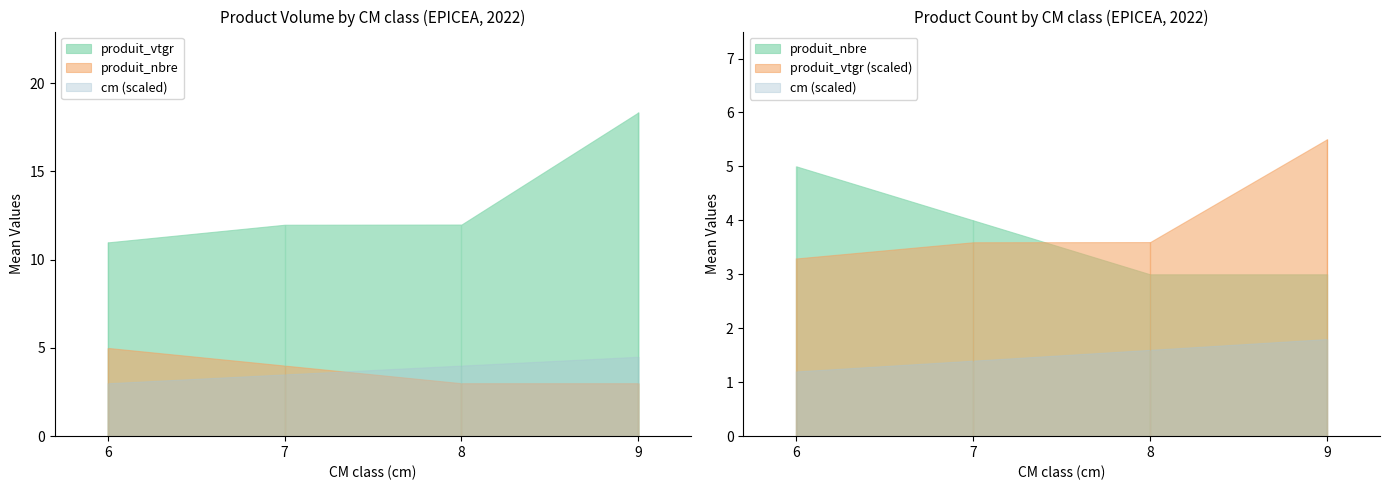

Reading left to right, what are all the values shown in this chart?

cm: 6=6.0	7=7.0	8=8.0	9=9.0
produit_vtgr: 6=11.0	7=12.0	8=12.0	9=18.3
produit_nbre: 6=5.0	7=4.0	8=3.0	9=3.0